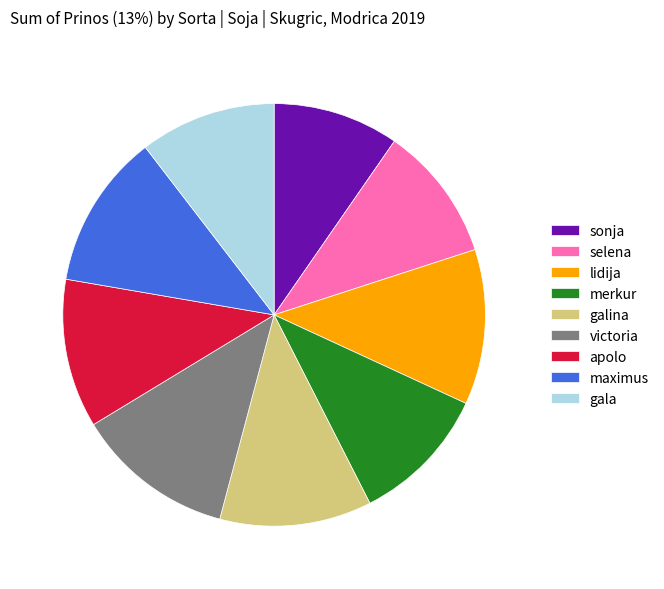

What is the ratio of the value at lidija to the value at apolo?

1.0